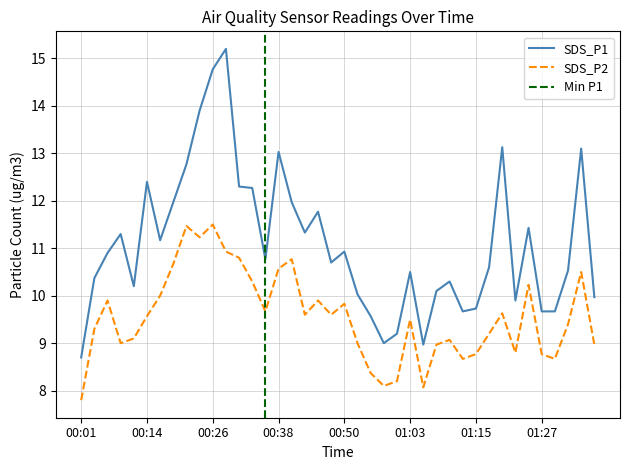

How many interior local valleys does the SDS_P1 series have?

9